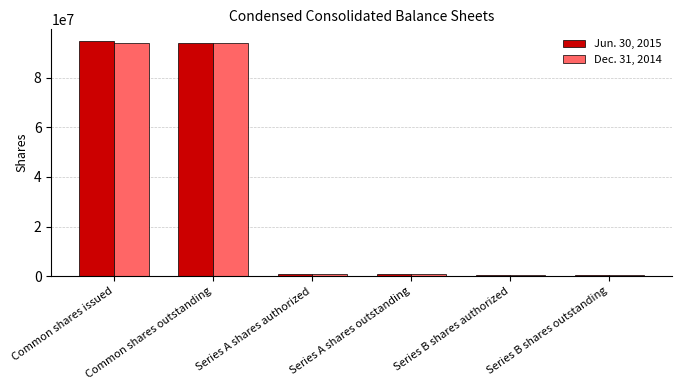

Rank the series by their maximum value, from lowest to highest.

Dec. 31, 2014, Jun. 30, 2015